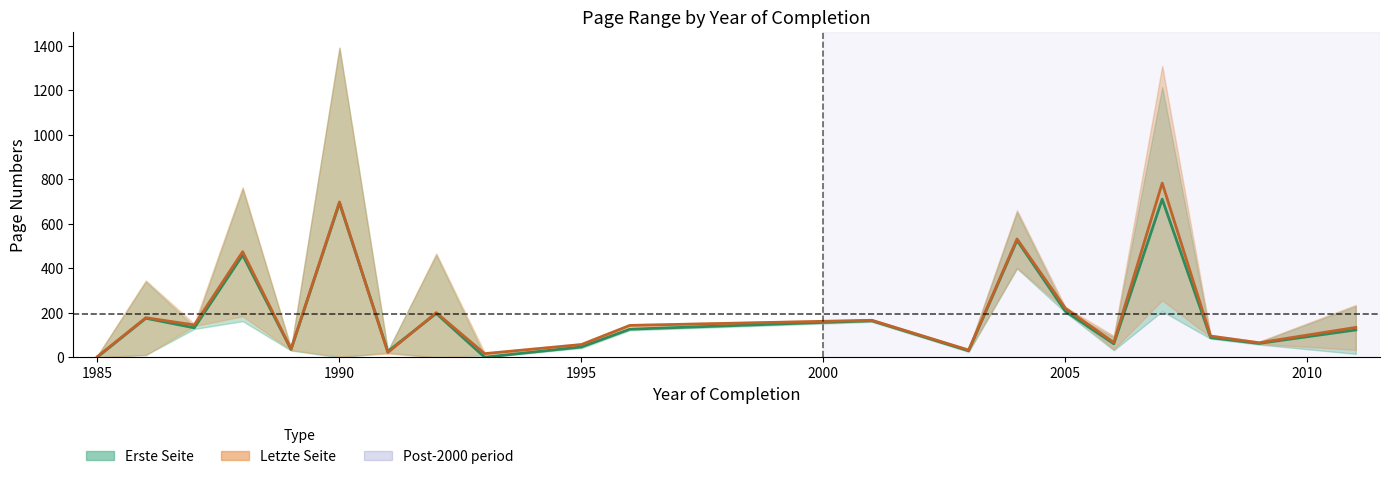

Between which two adjacent categories do Letzte Seite and Erste Seite first intersect?

7 and 8